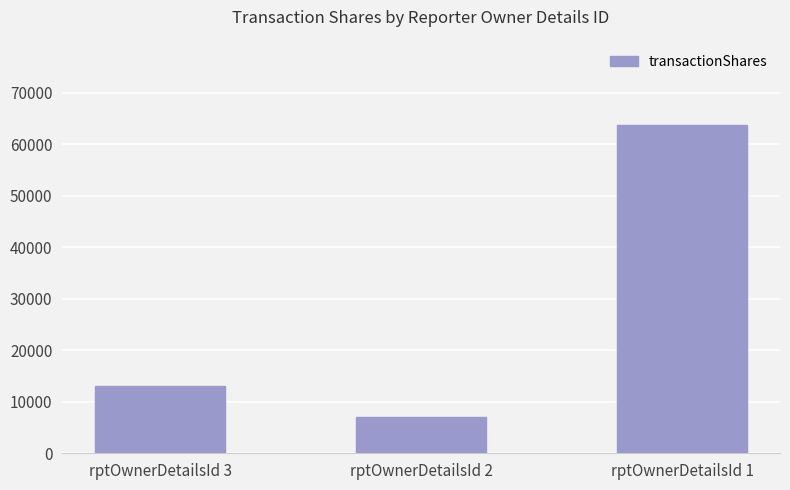

What is the sum of all values?

83800